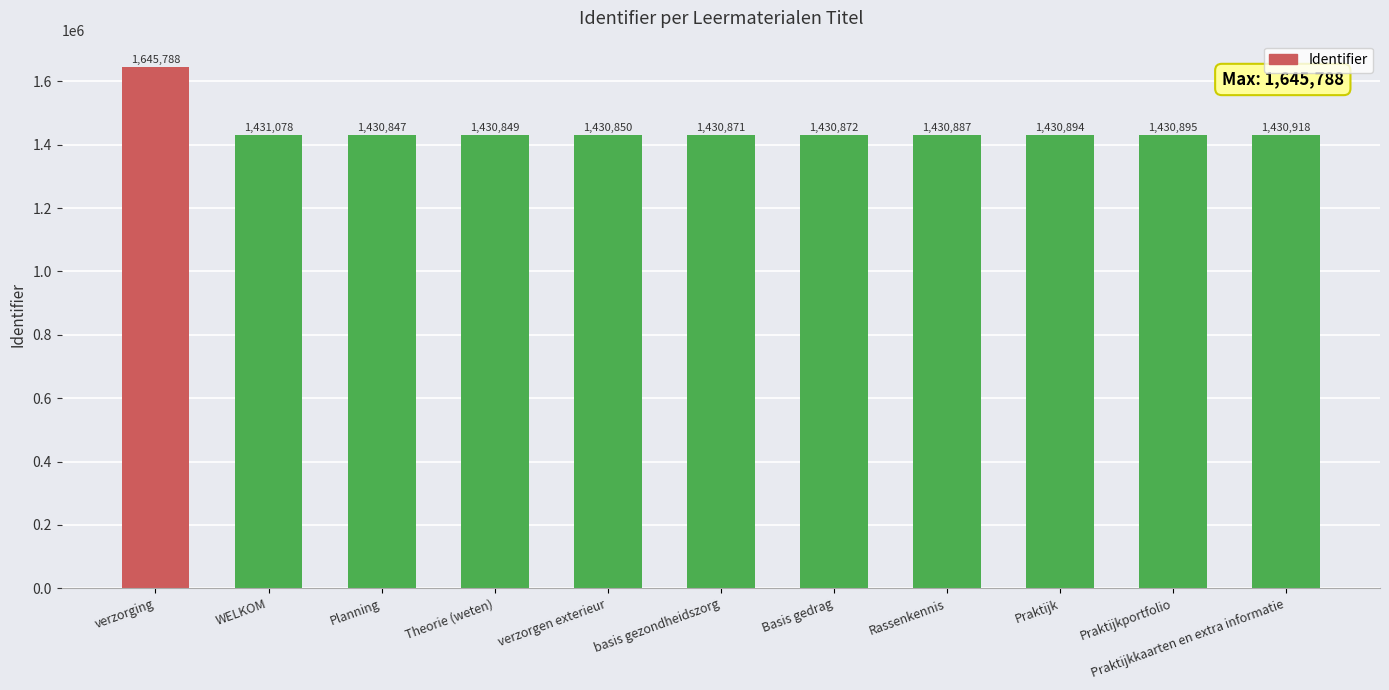

At which category does the chart reach its minimum across all series?

Planning